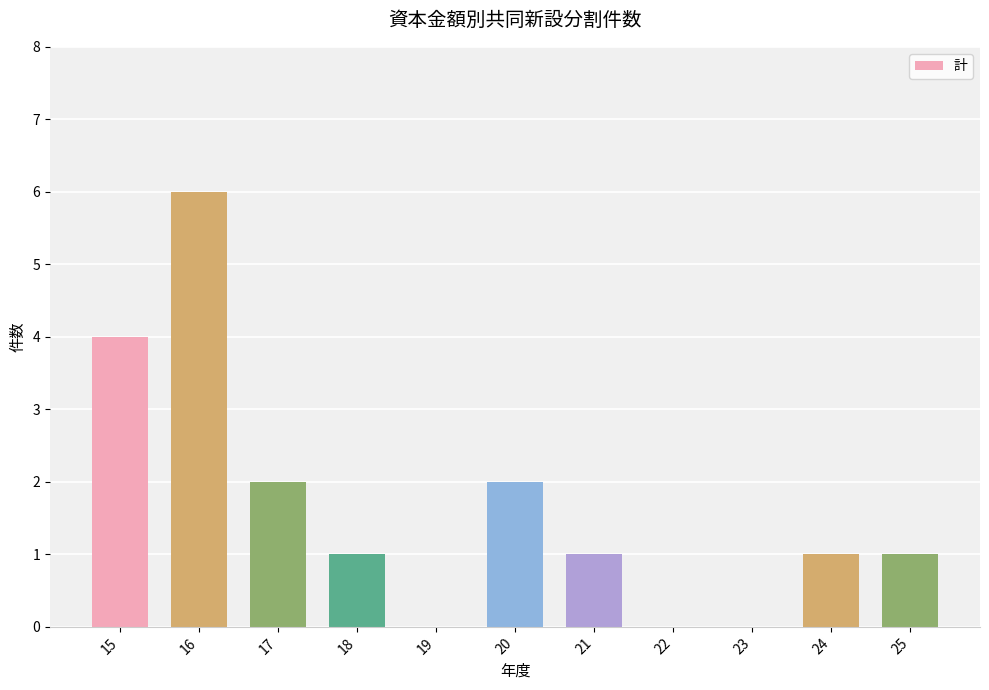

How many values are between 0 and 2?

9